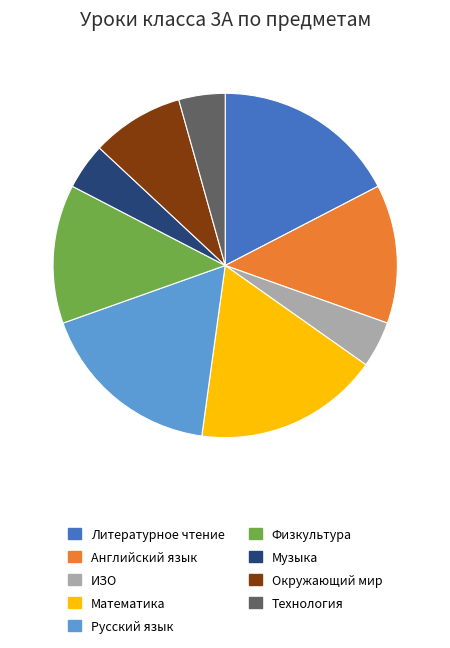

Does any single category account for the majority?

No